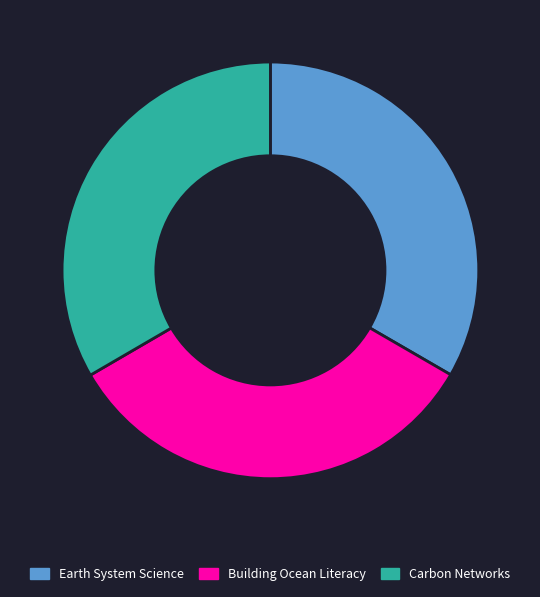

The Carbon Networks slice represents 27% of the pie. True or false?

False